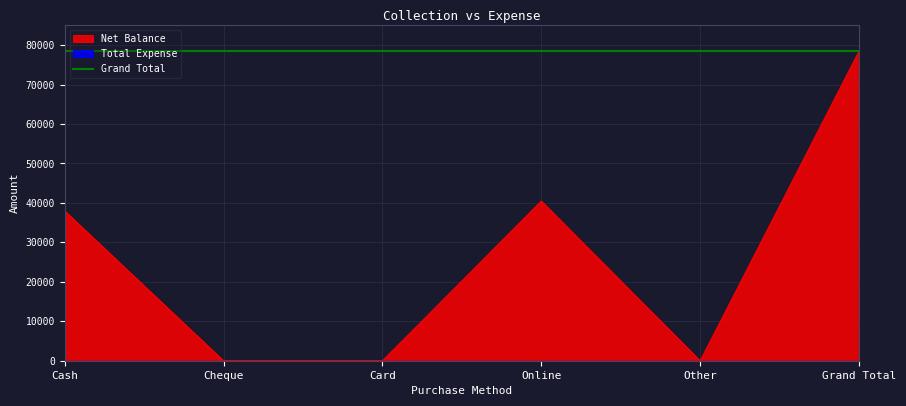

Is it true that the value at Cash is 22227?

False